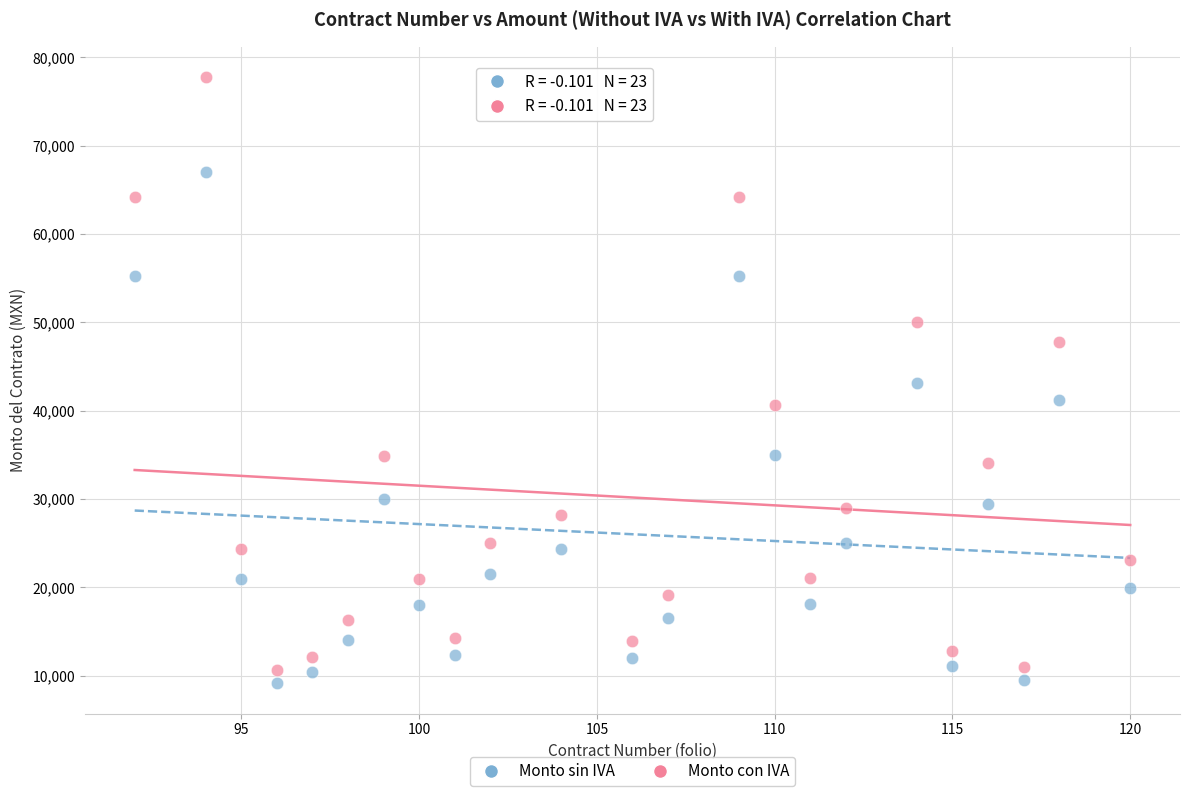

Which series reaches the maximum Y coordinate?

Monto con IVA